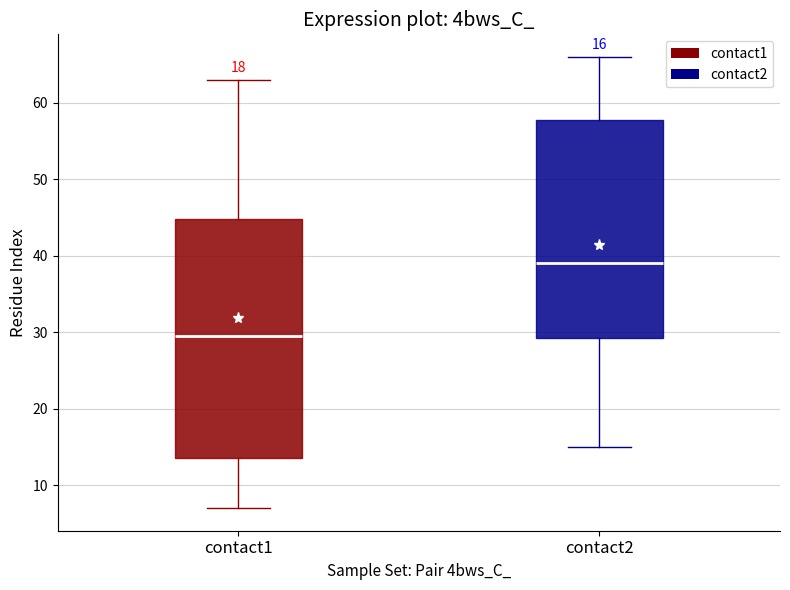

Which box's median line is the highest?

contact2